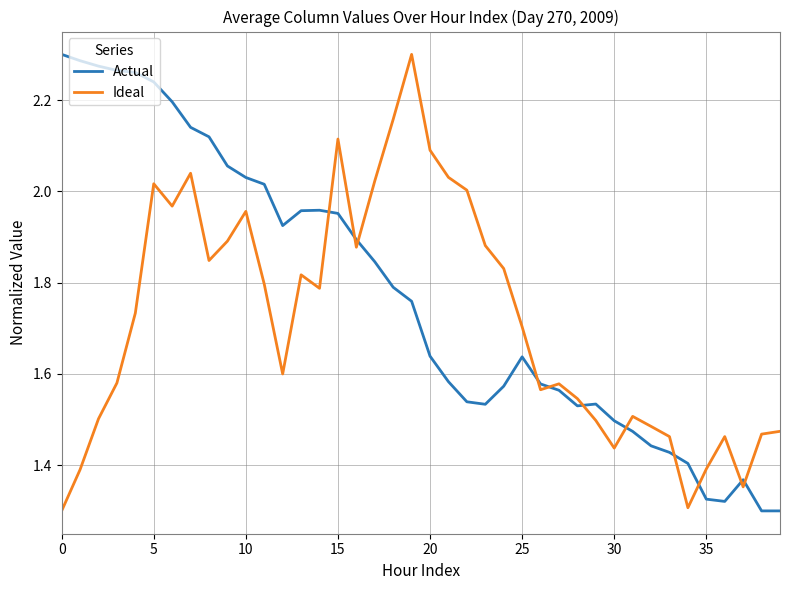

True or false: Ideal and Actual intersect in this chart.

True